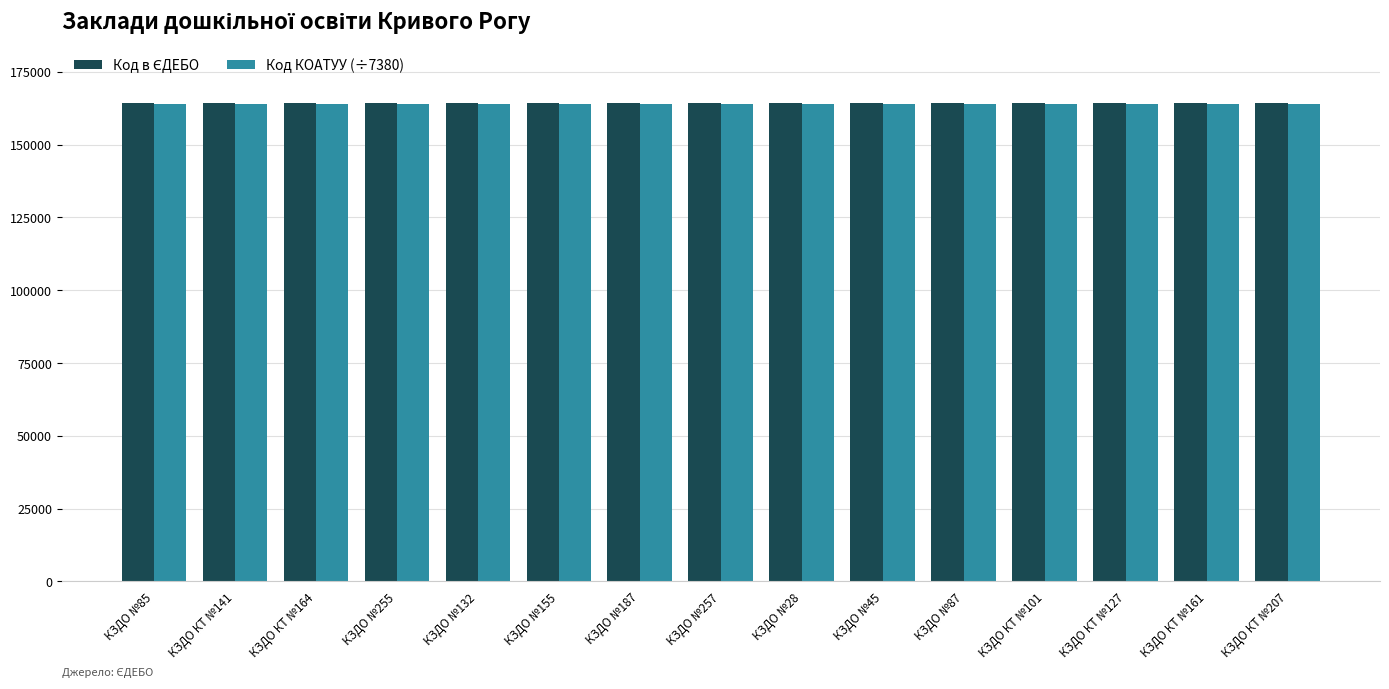

What is the total value across all series at КЗДО №155?

328534.1